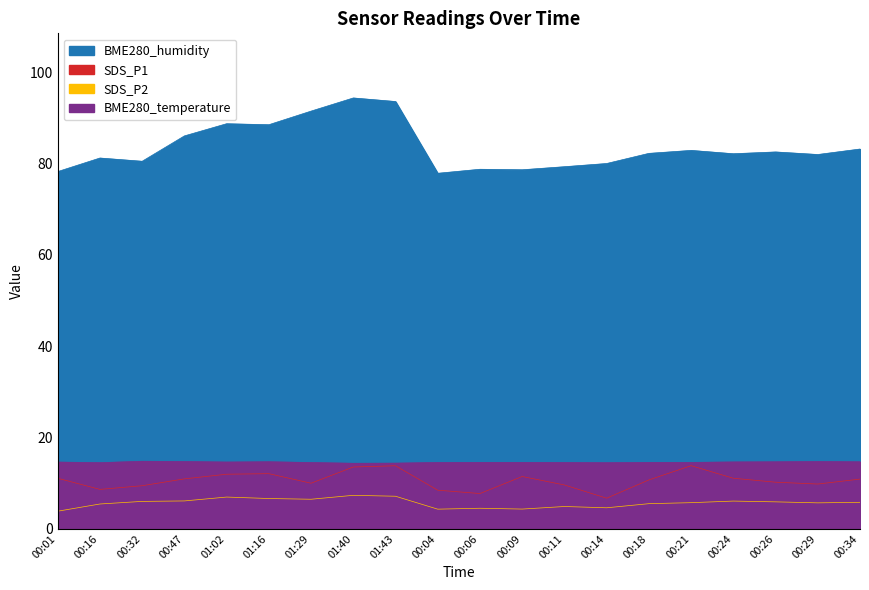

How many interior local peaks does the BME280_humidity series have?

6